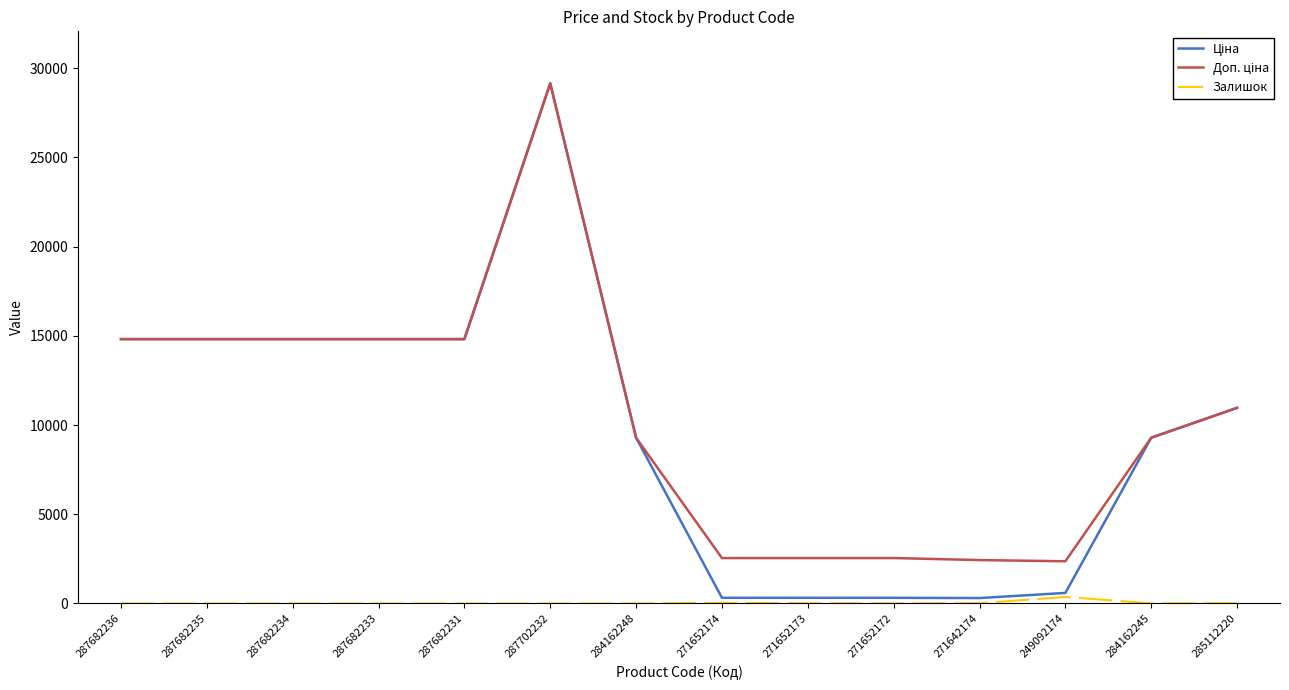

What is the spread (max minus min) of values at 287682231?

14817.6